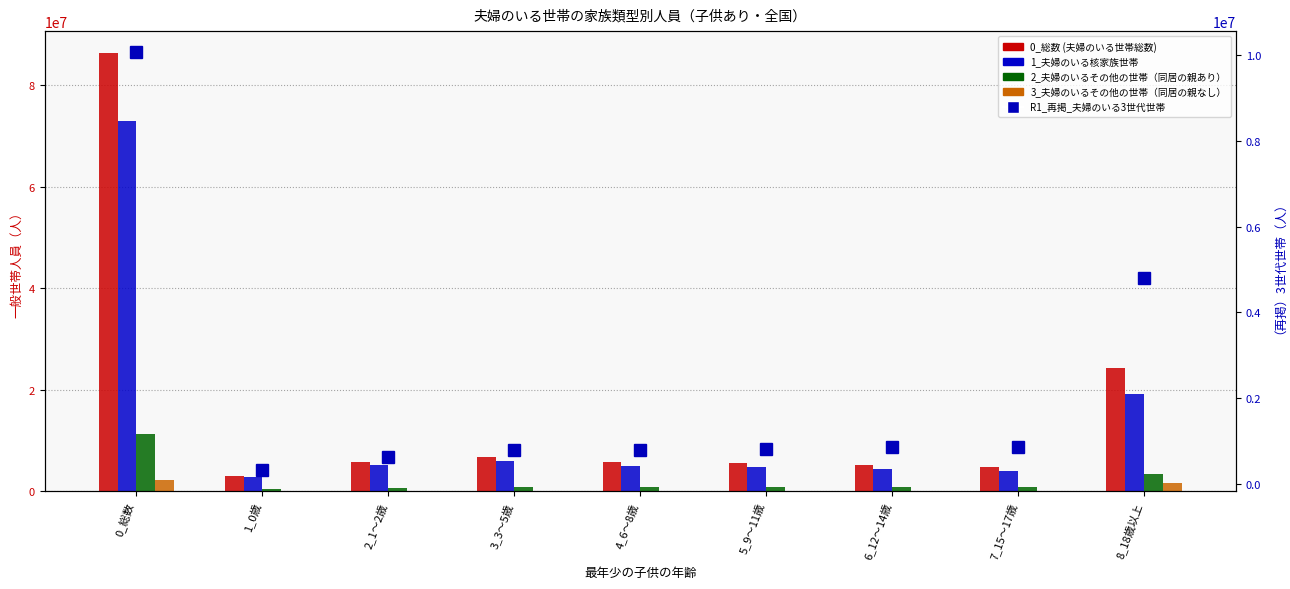

How many values in the 2_夫婦のいるその他の世帯（同居の親あり） series exceed 820702?

4